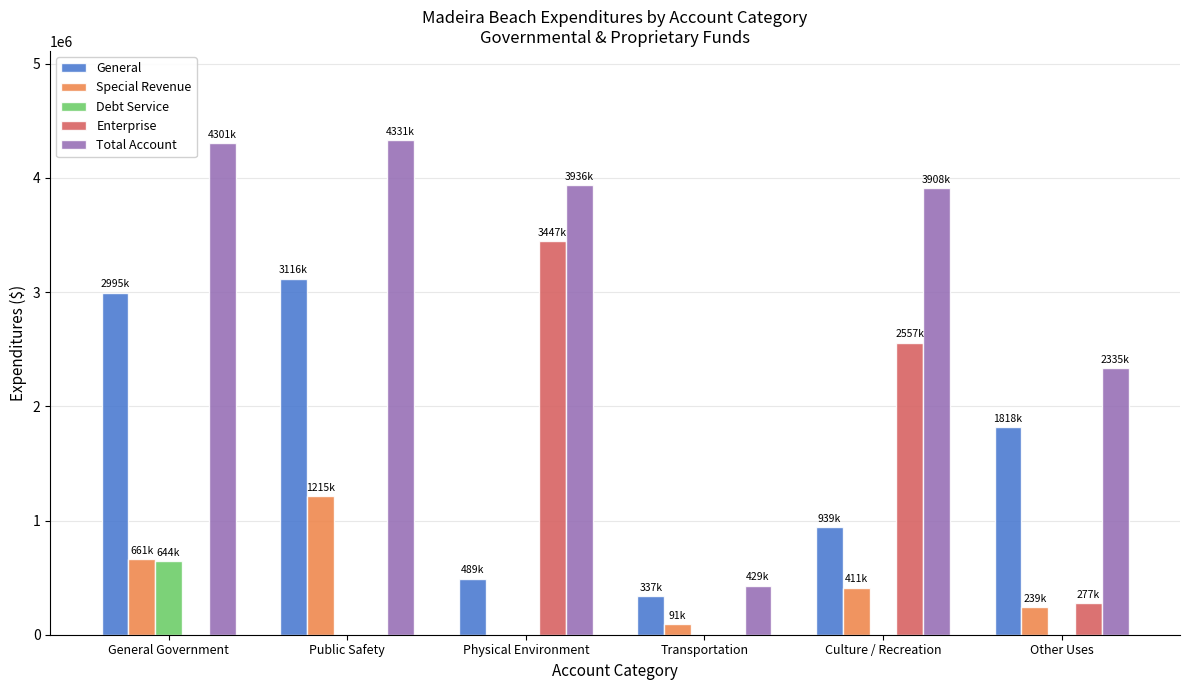

The Debt Service series shows -371842 at Transportation. True or false?

False